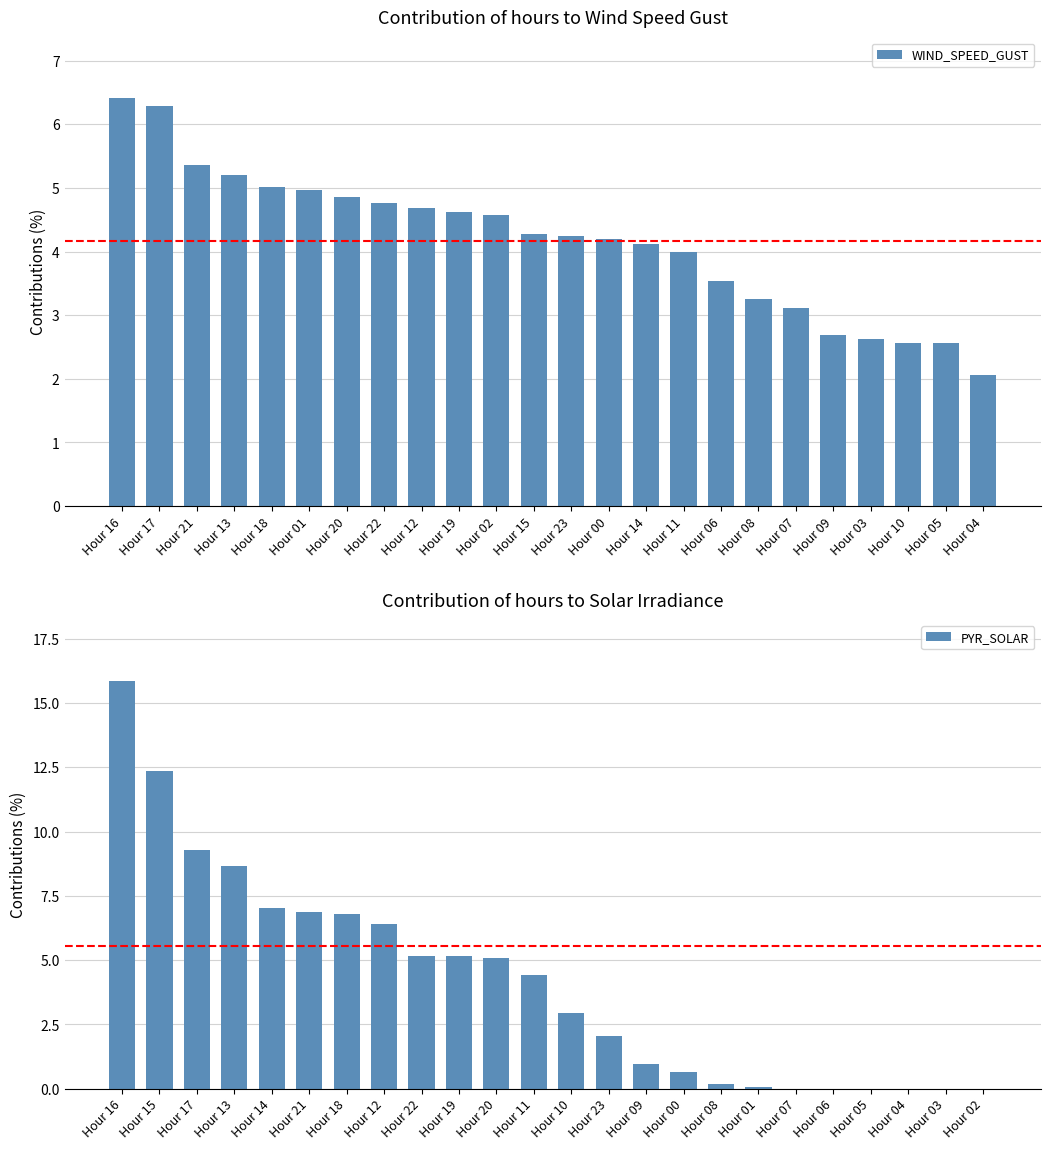

What is the difference between the WIND_SPEED_GUST values at Hour 18 and Hour 12?

0.3